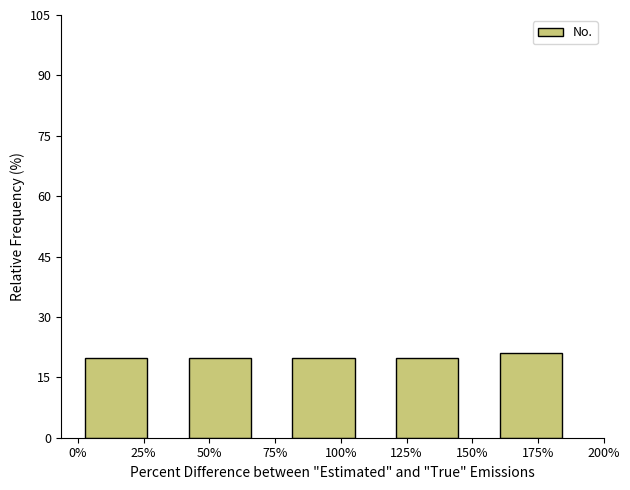

Reading left to right, extract all data points from this chart.

25%=19.7	50%=19.7	100%=19.7	125%=19.7	175%=21.1